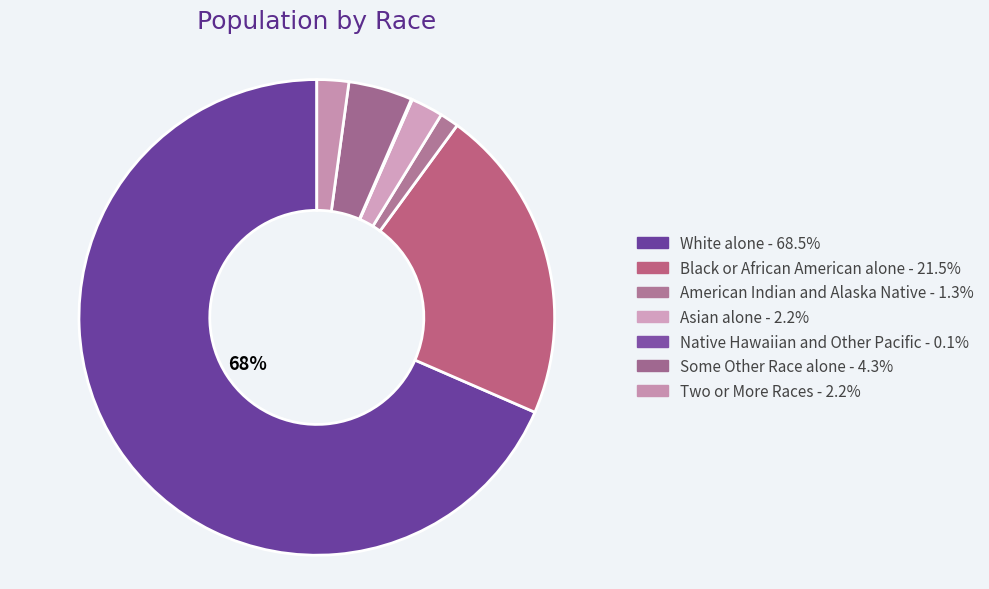

To the nearest percent, what percentage of the pie is Asian alone?

2%